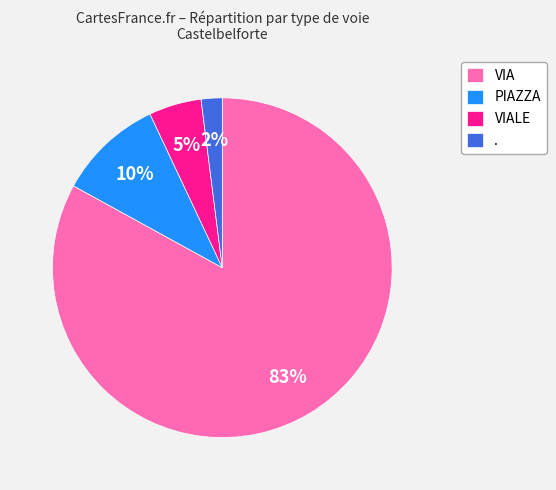

Is it true that VIALE is 5% of the pie?

True